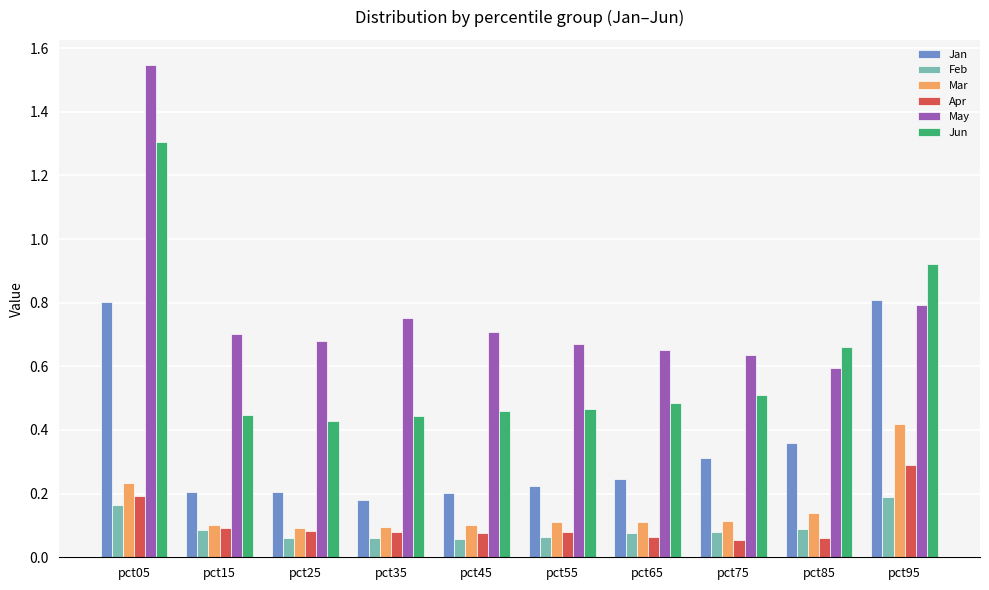

Which series has the largest total across all categories?

May